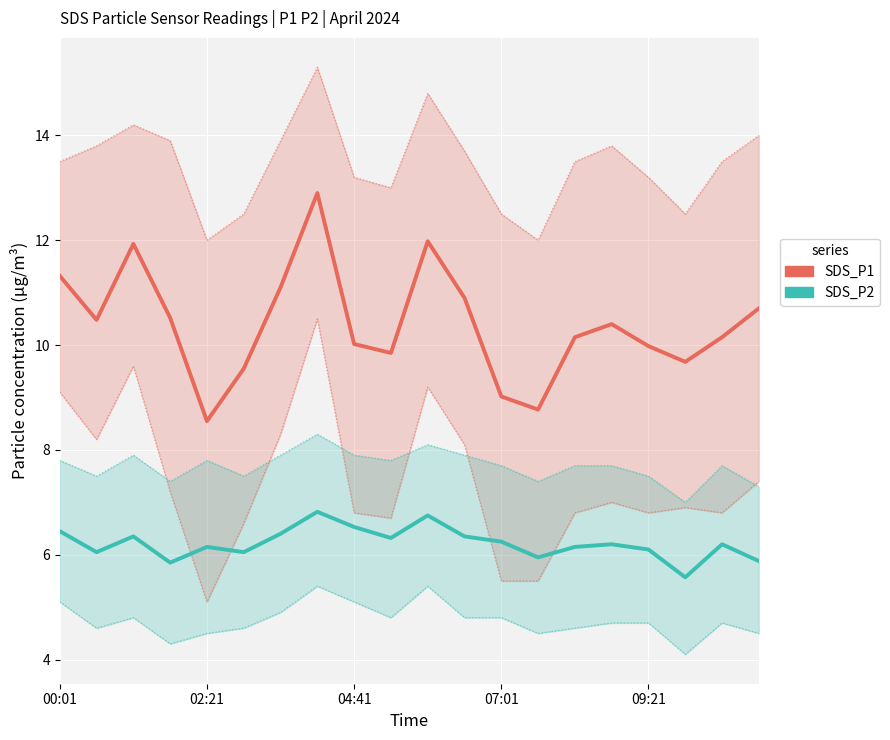

True or false: SDS_P1 has a value of 5.5 at 02:21.

False